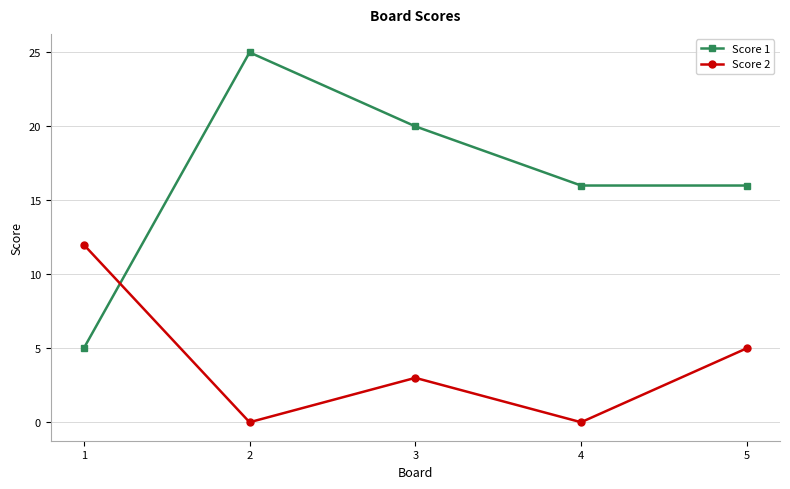

What is the minimum value for Score 1?

5